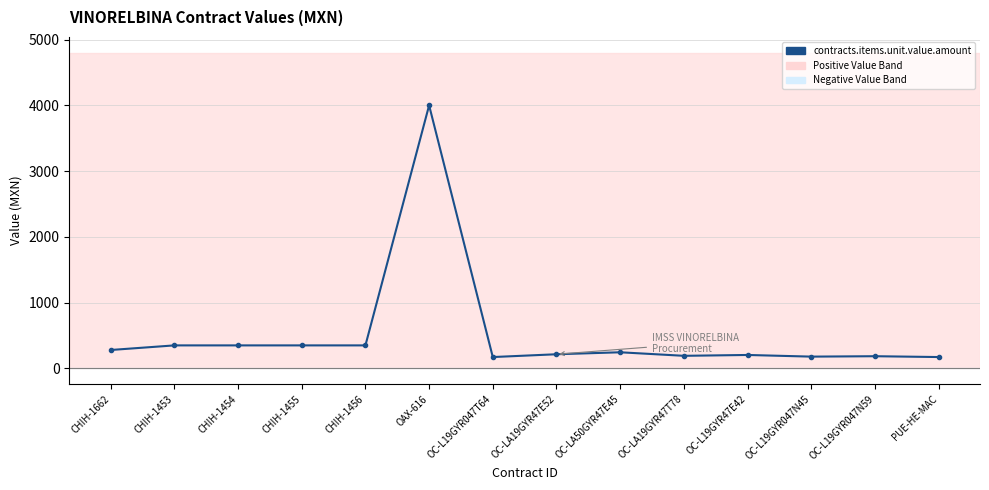

Count the number of data series in this chart.

1